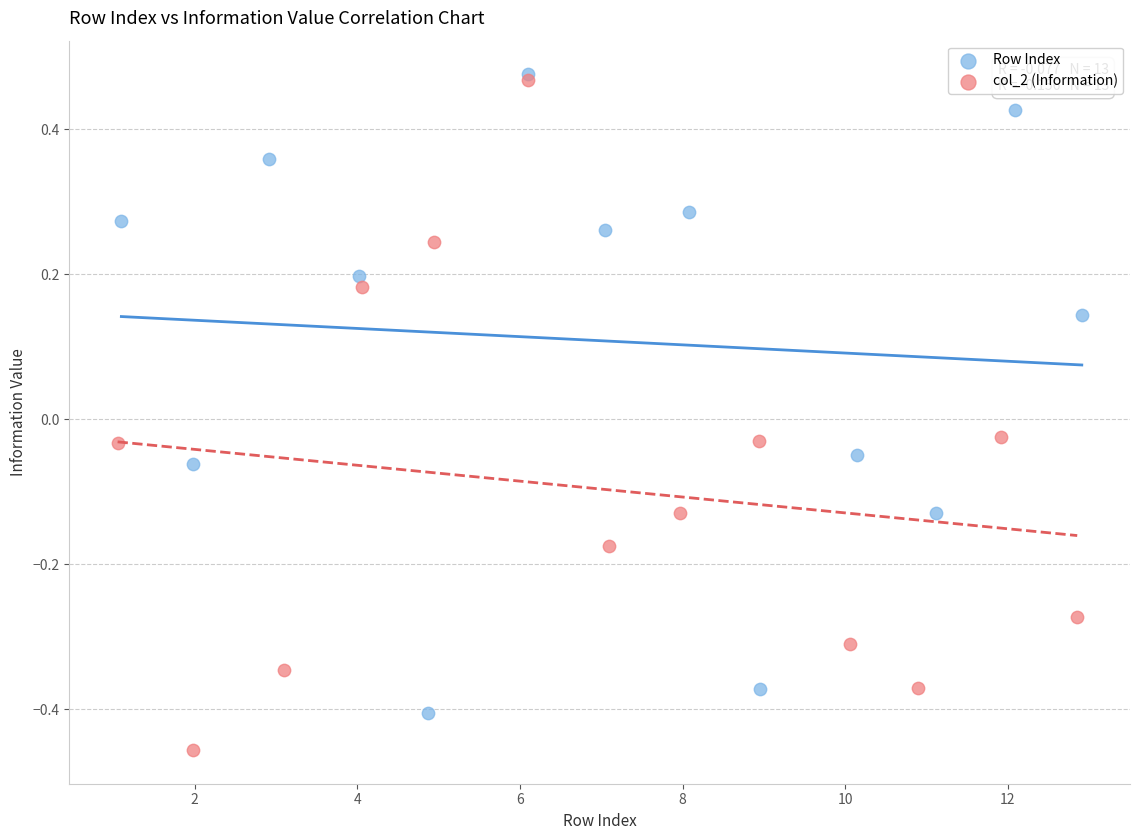

Which series has the widest spread of Y values?

col_2 (Information)